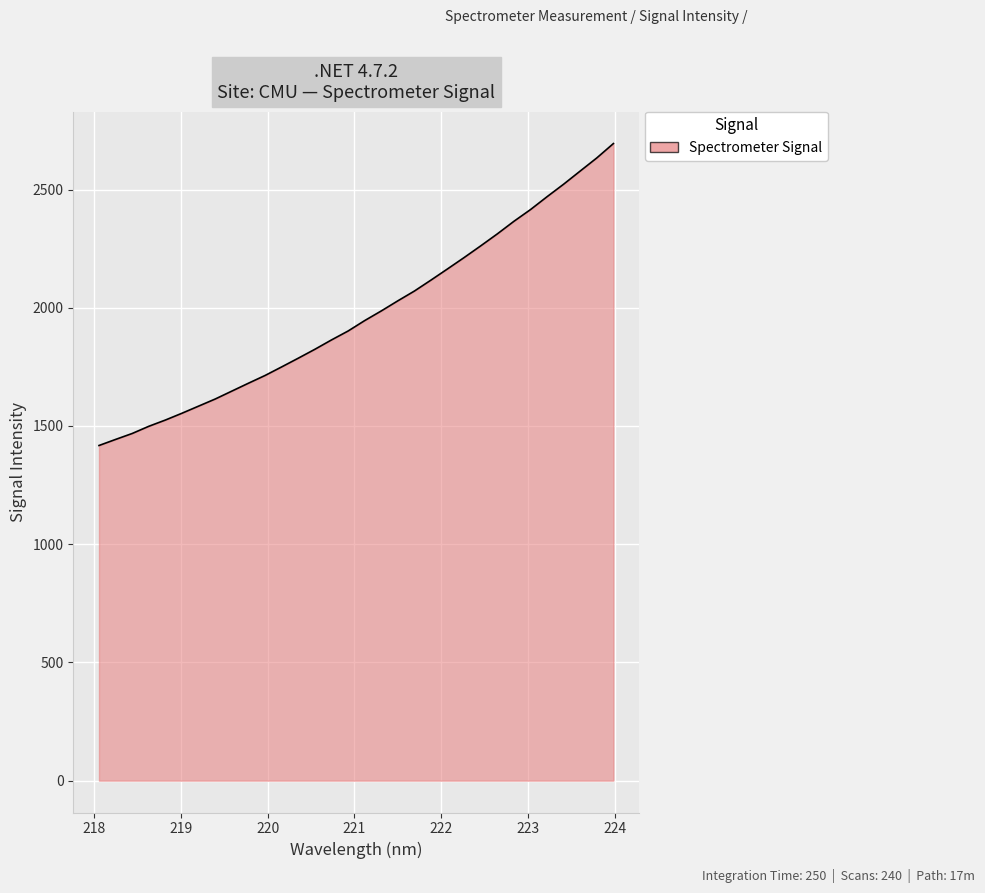

What is the difference between the maximum and minimum values?

1277.0